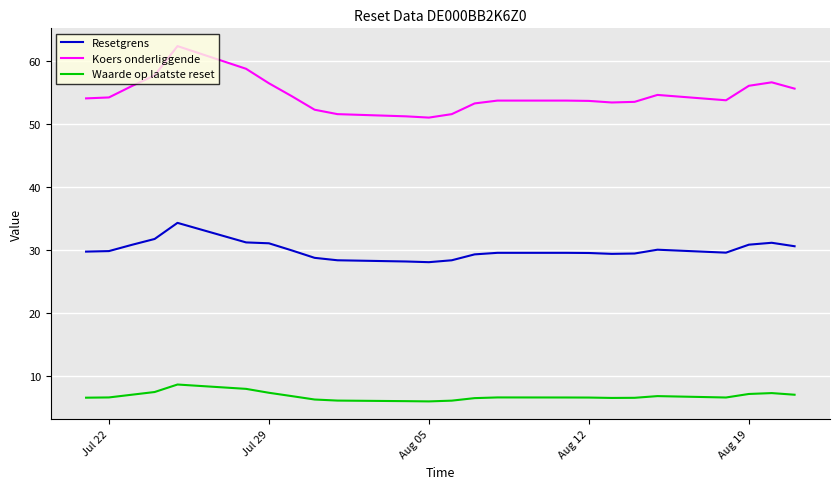

True or false: Resetgrens and Waarde op laatste reset cross at least once.

False